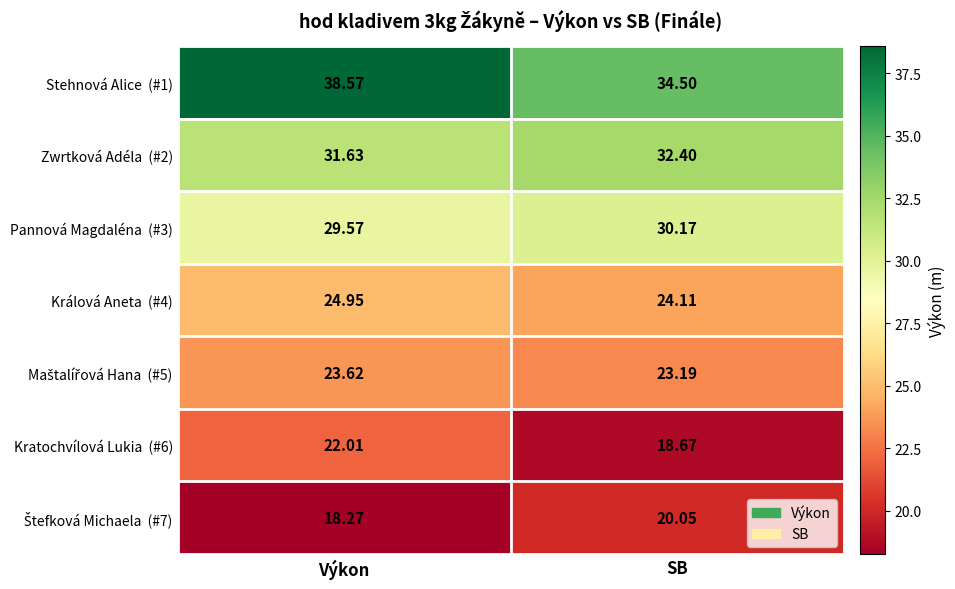

At which category does the chart reach its minimum across all series?

Výkon